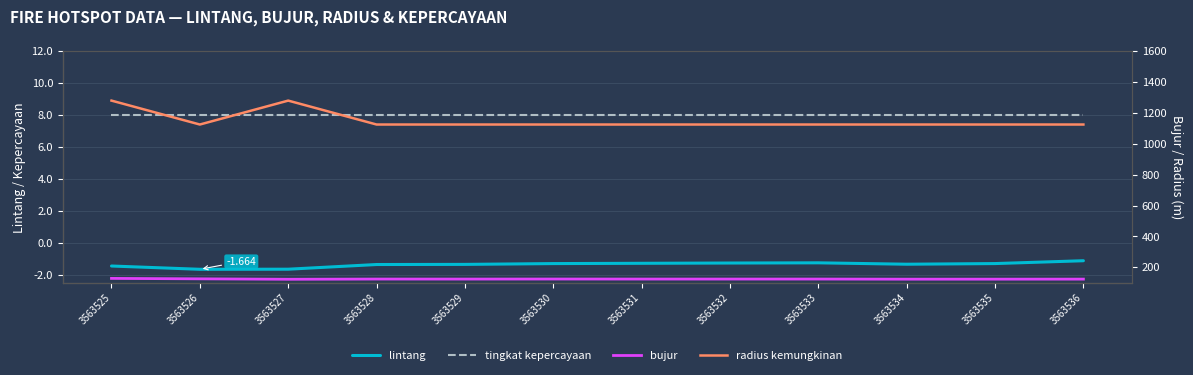

What is the sum of the radius kemungkinan values at 3563528 and 3563526?

2250.0